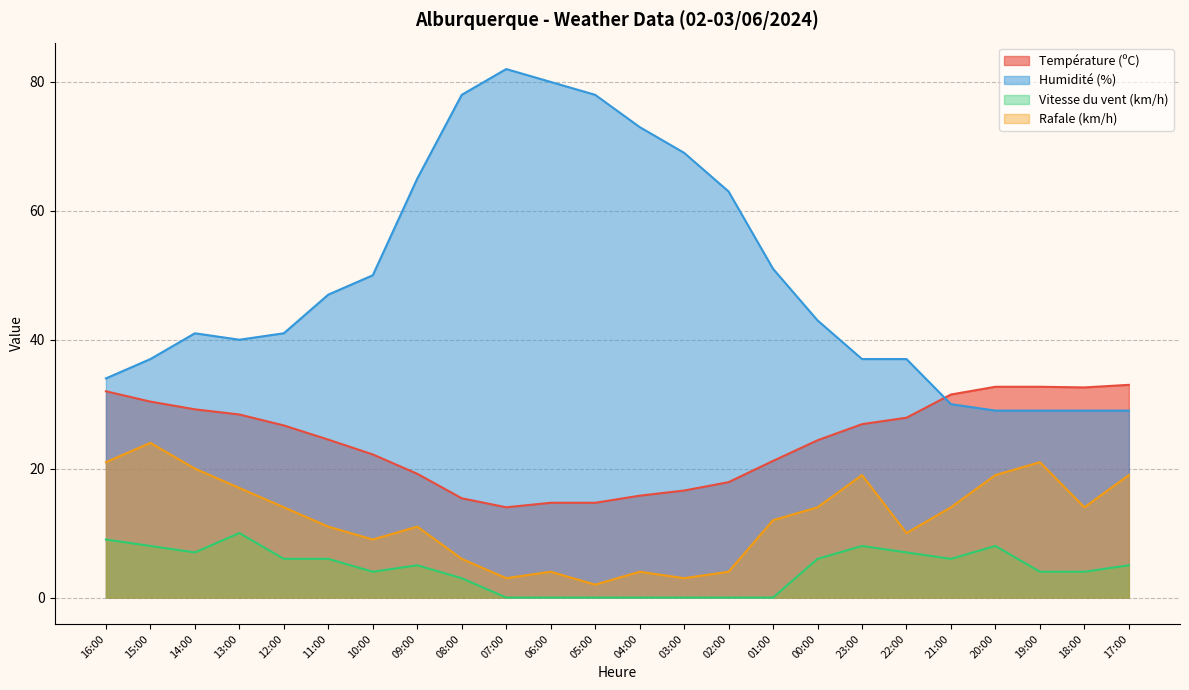

Which series has the largest total across all categories?

Humidité (%)